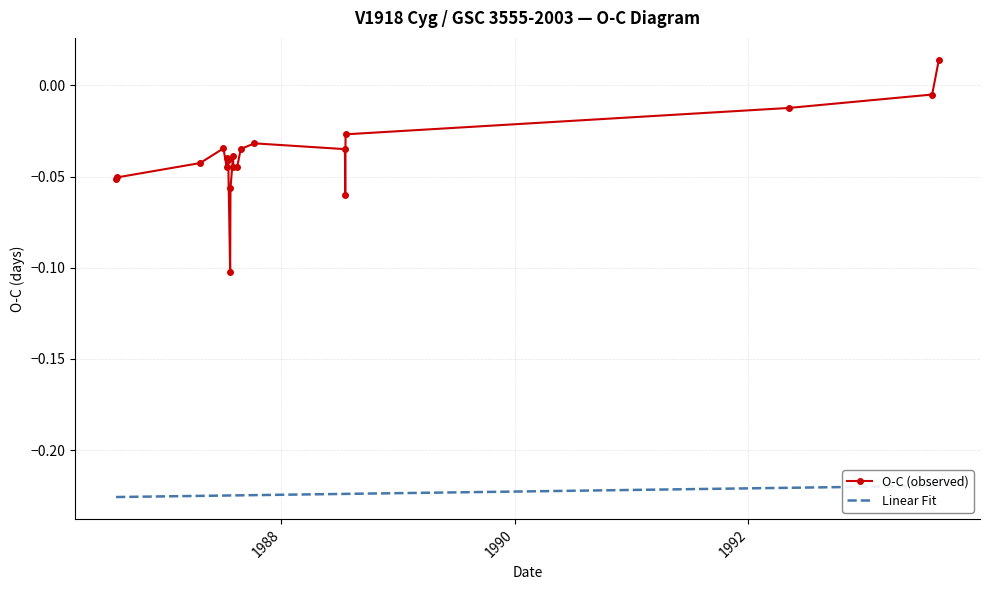

Is it true that the value at 1990 is -0.0?

True